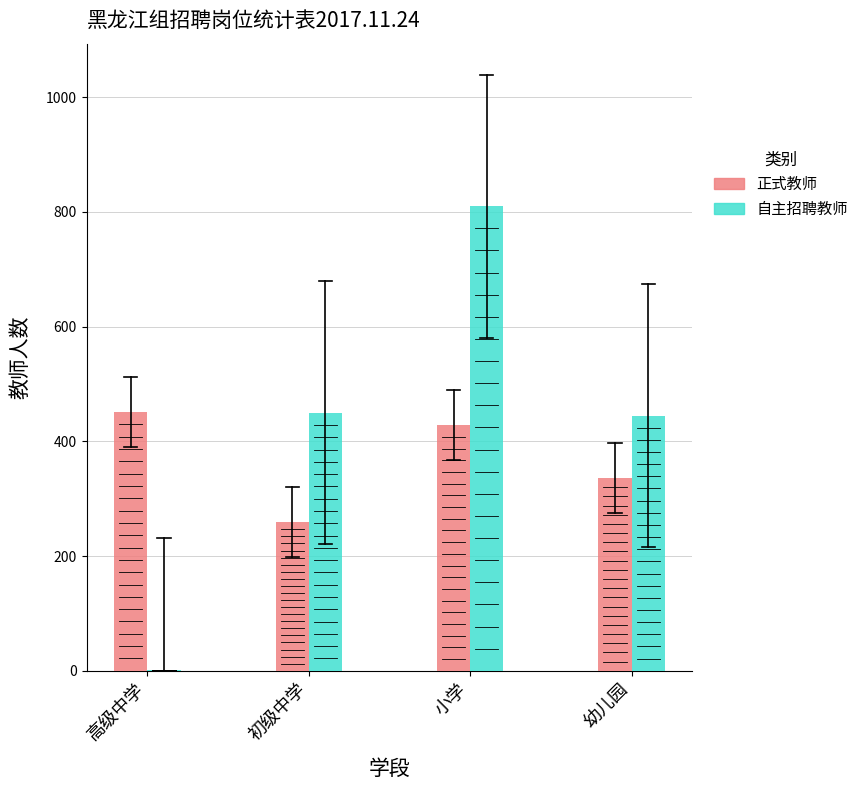

Is the value of 自主招聘教师 at 高级中学 greater than the value of 正式教师 at 幼儿园?

No